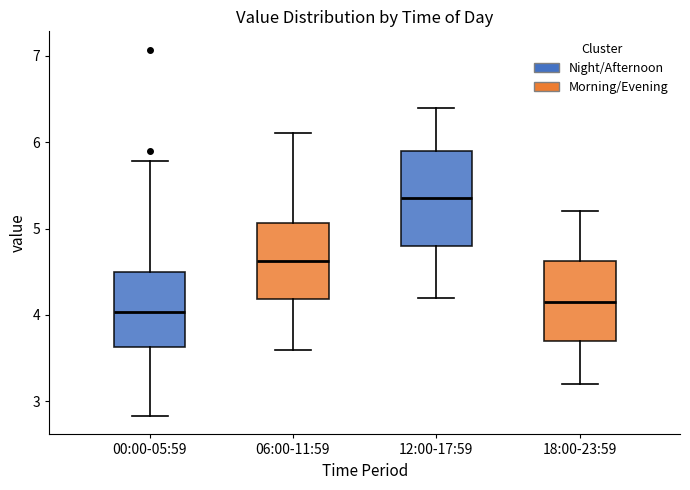

Which box is the tallest, from its lower edge to its upper edge?

12:00-17:59